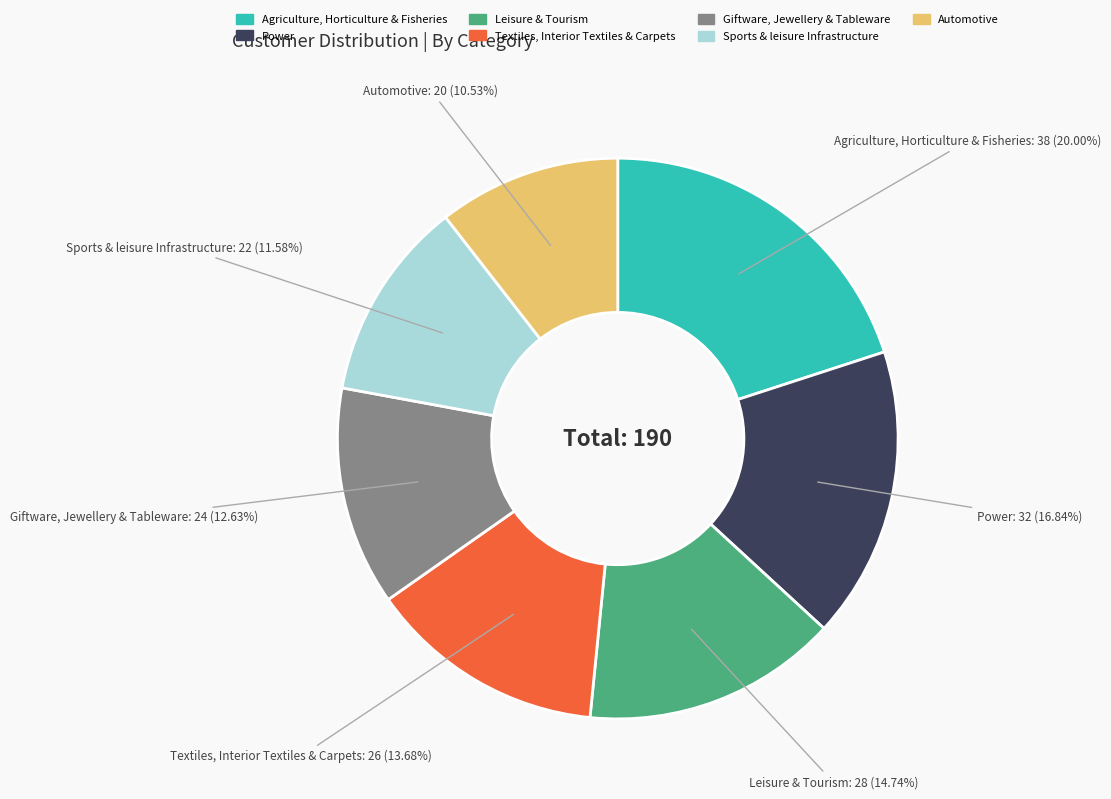

Which slice is the largest?

Agriculture, Horticulture & Fisheries